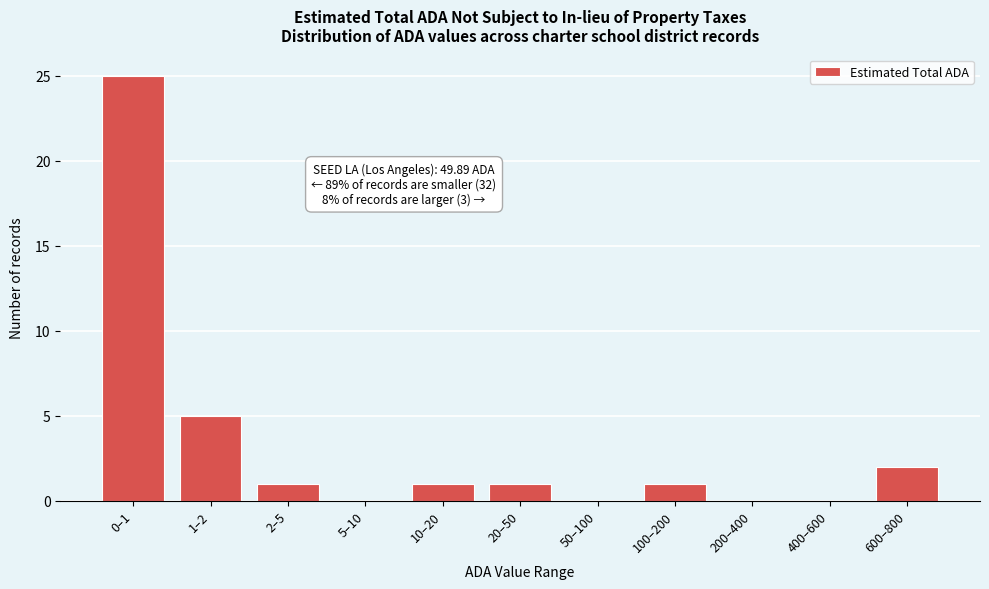

Reading right to left, extract all data points from this chart.

600–800=2	400–600=0	200–400=0	100–200=1	50–100=0	20–50=1	10–20=1	5–10=0	2–5=1	1–2=5	0–1=25